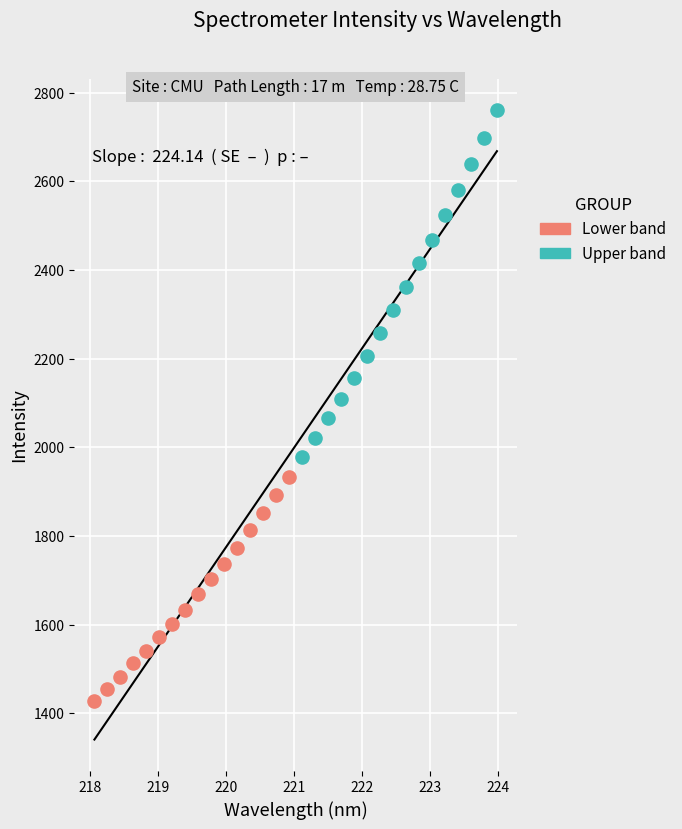

Which series has the largest Y range (max minus min)?

Upper band